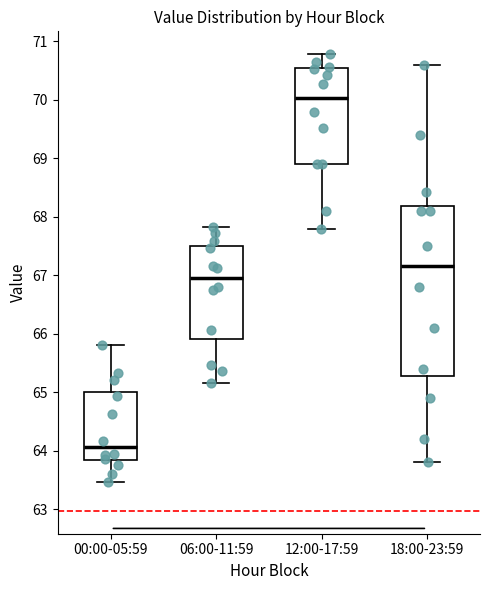

Where does the median line of the box for 00:00-05:59 sit on the y-axis? The values are not printed on the chart, so give them approximately, as read against the axis.

64.1